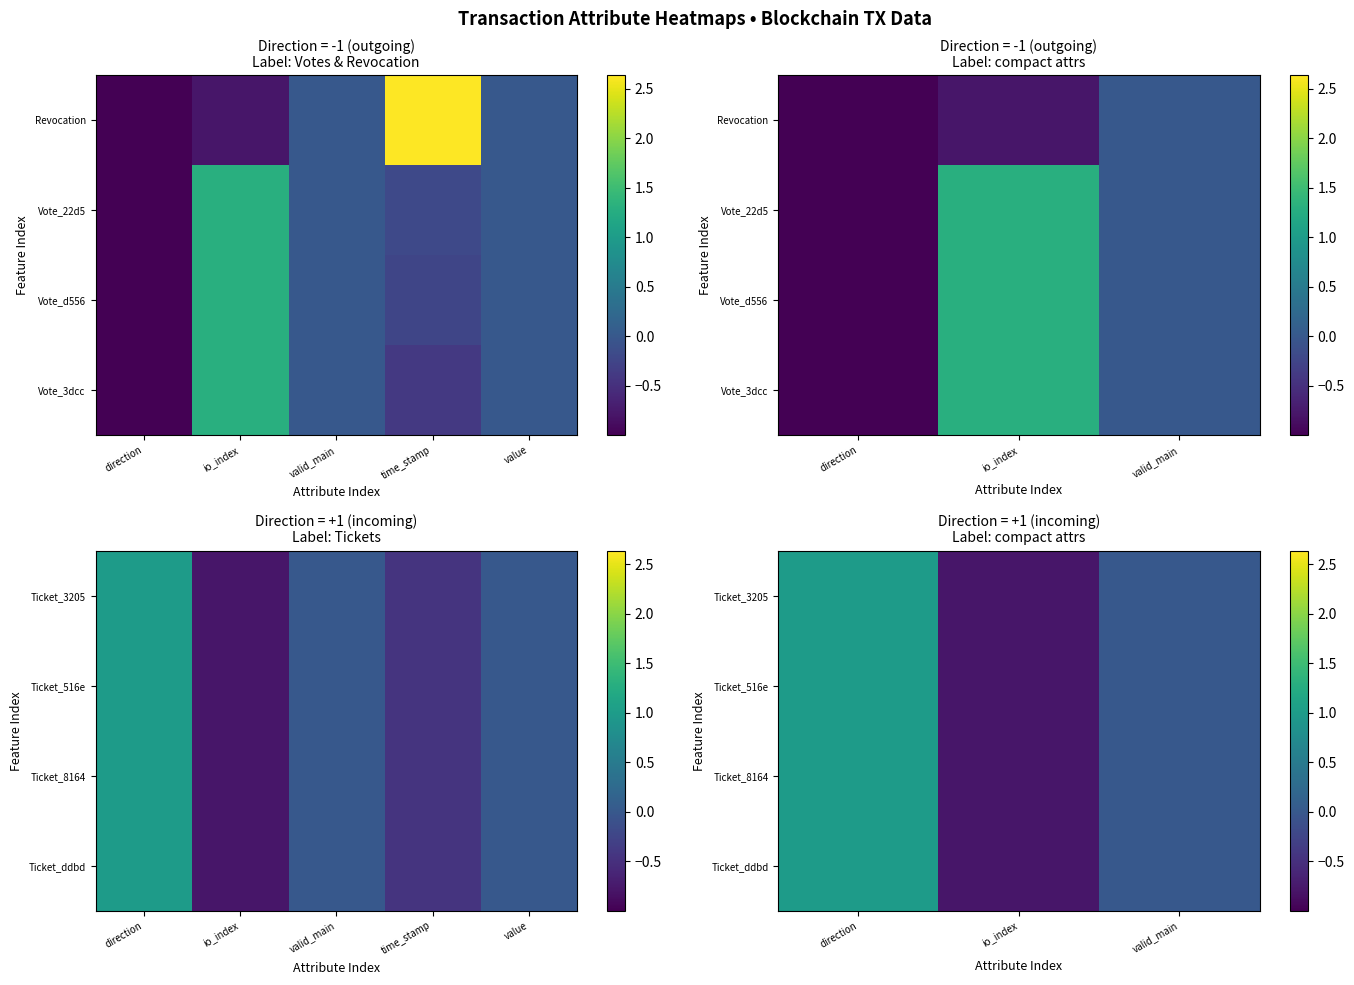

Is it true that Ticket_8164 equals 1.5 at direction?

False